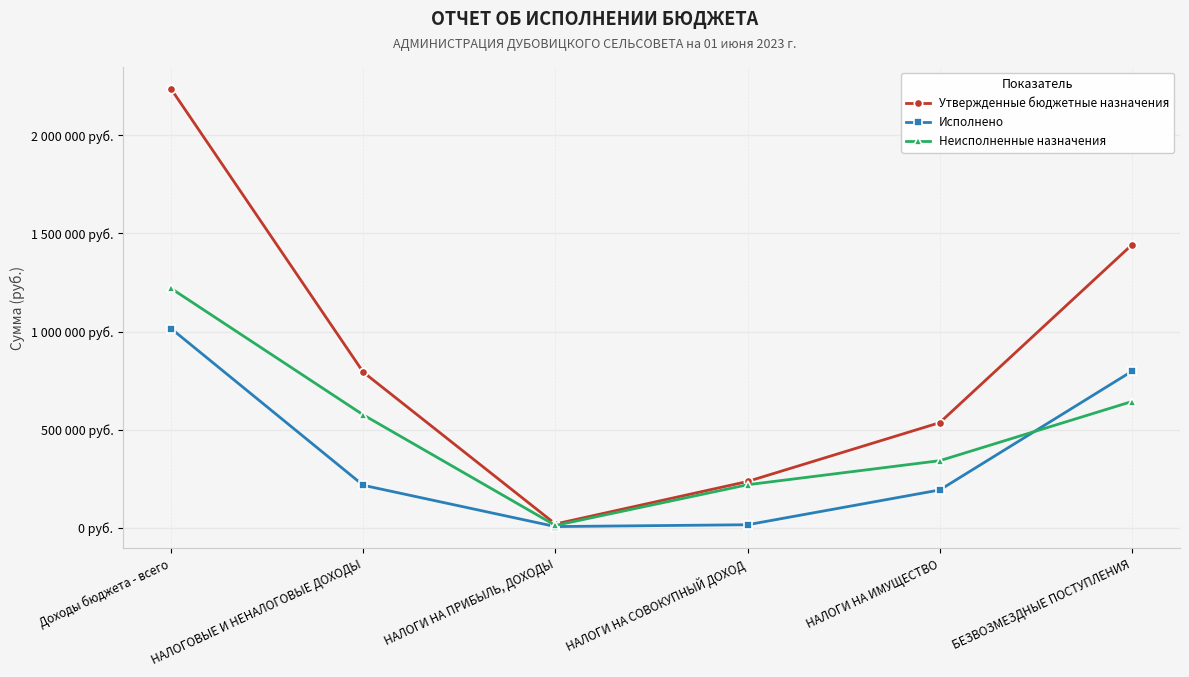

What position from the right is НАЛОГОВЫЕ И НЕНАЛОГОВЫЕ ДОХОДЫ?

5